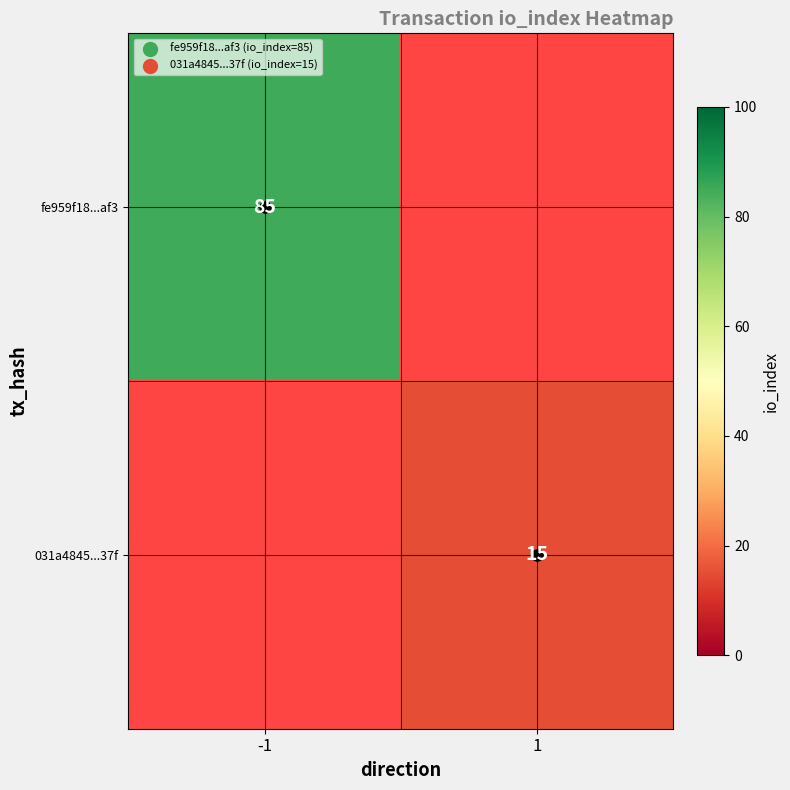

The 031a4845...37f series shows 22 at 1. True or false?

False